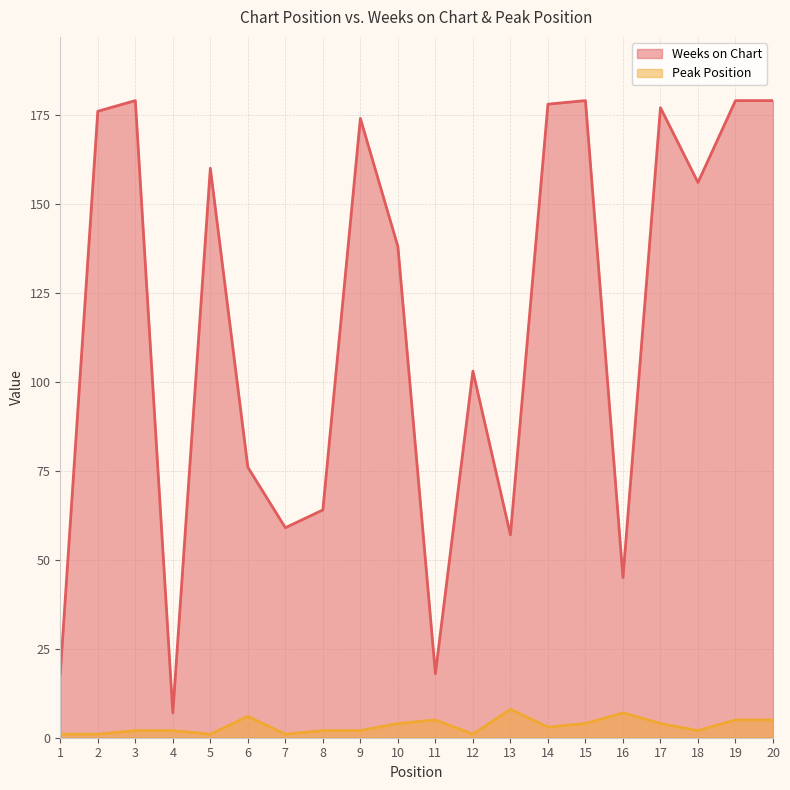

Reading left to right, transcribe all the data shown in this chart.

Weeks on Chart: 1=18	2=176	3=179	4=7	5=160	6=76	7=59	8=64	9=174	10=138	11=18	12=103	13=57	14=178	15=179	16=45	17=177	18=156	19=179	20=179
Peak Position: 1=1	2=1	3=2	4=2	5=1	6=6	7=1	8=2	9=2	10=4	11=5	12=1	13=8	14=3	15=4	16=7	17=4	18=2	19=5	20=5